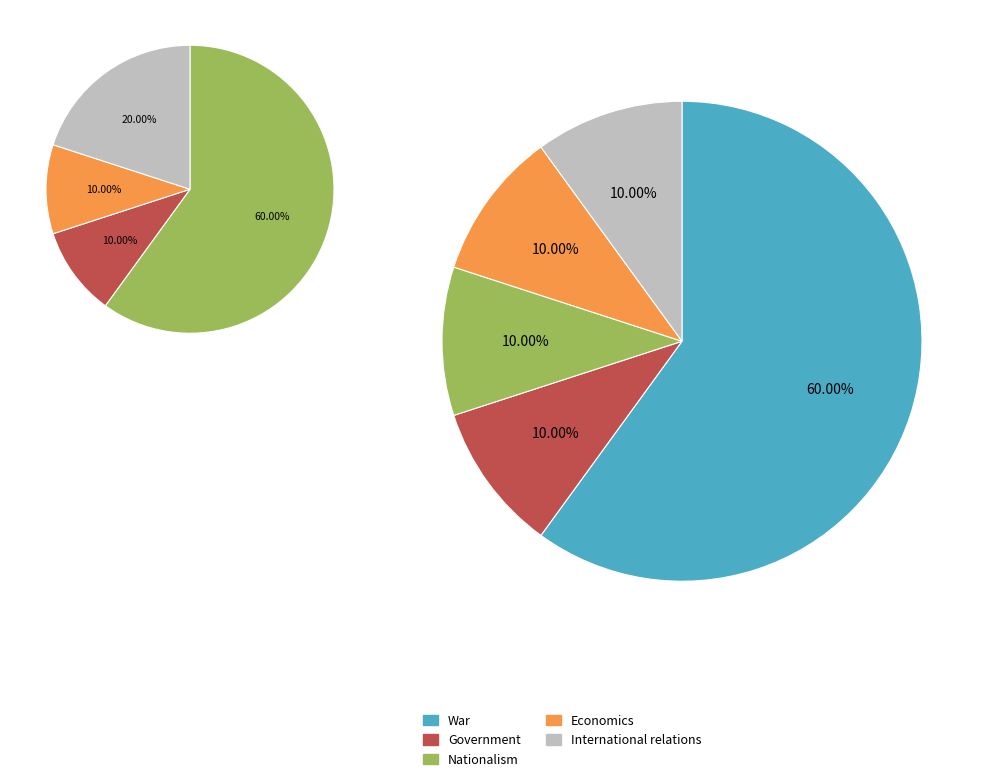

To the nearest percent, what is the difference between the largest and smallest slice percentages?

50%